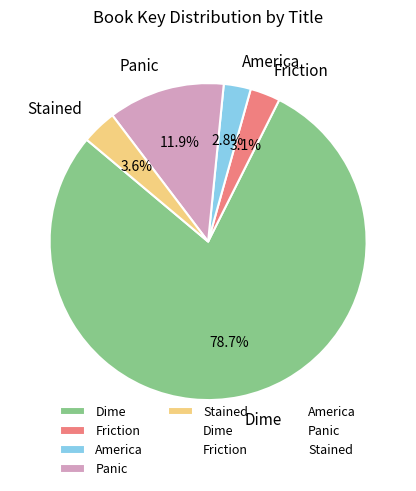

Combined, do America and Dime account for over 50%?

Yes